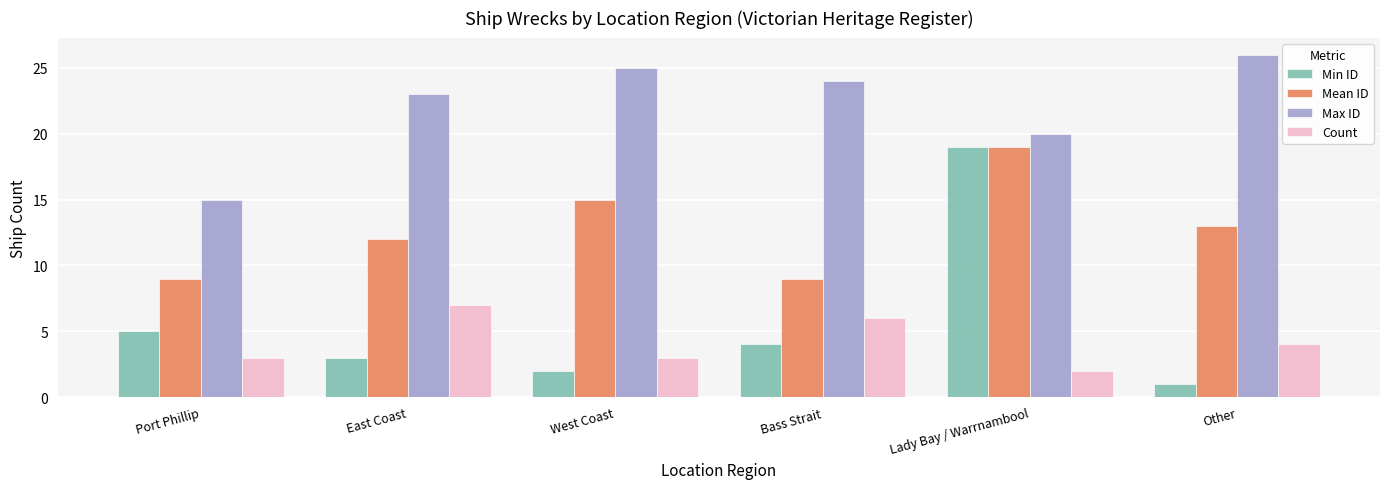

What is the maximum value shown in the chart?

26